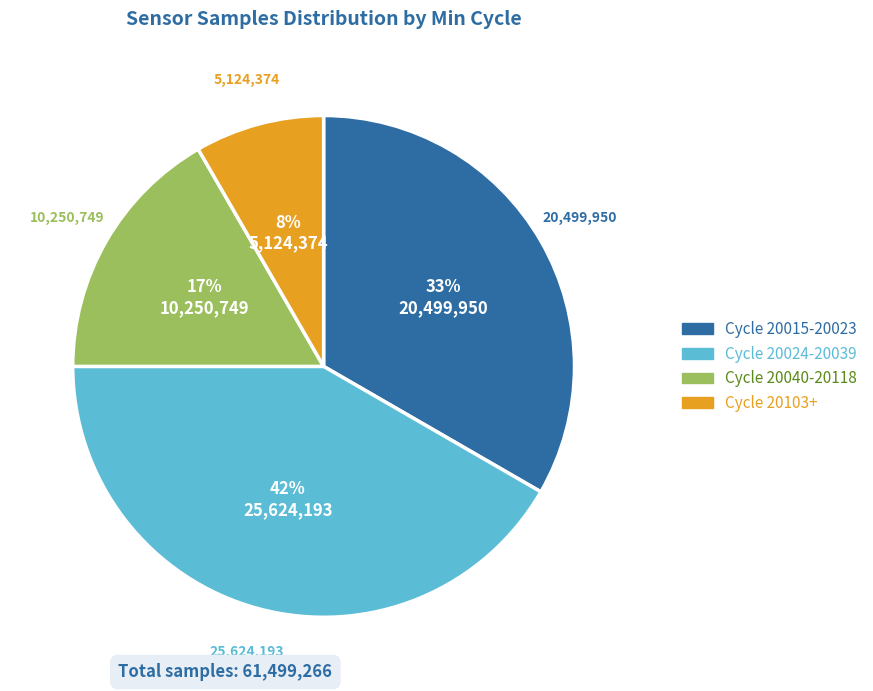

Is there a majority slice in this chart?

No